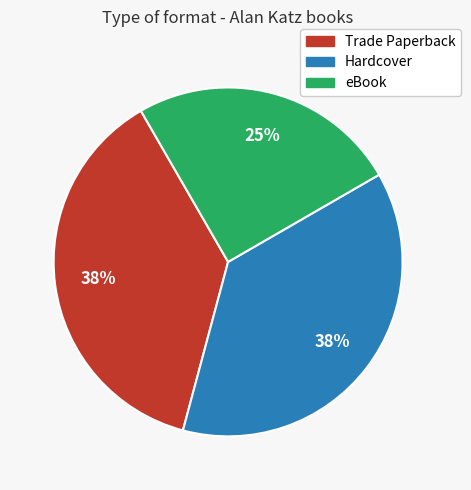

To the nearest percent, what portion does eBook represent?

25%